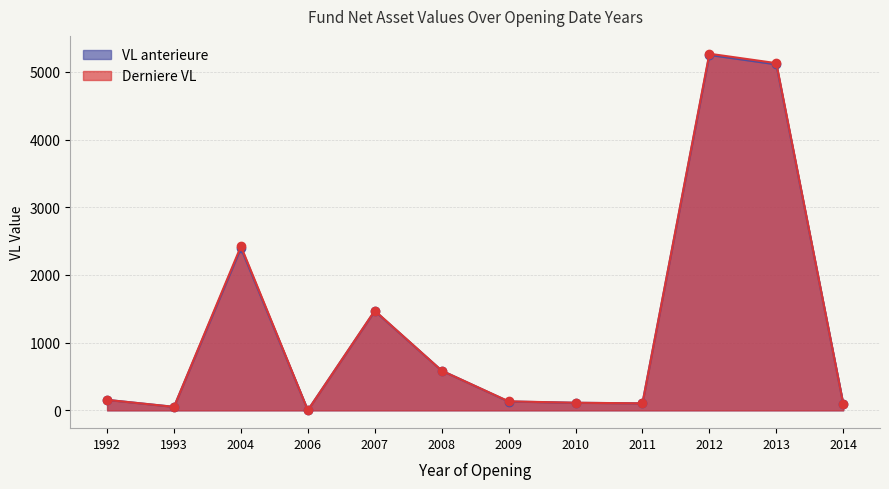

Rank the categories by VL anterieure value from highest to lowest.

2012, 2013, 2004, 2007, 2008, 1992, 2009, 2010, 2011, 2014, 1993, 2006